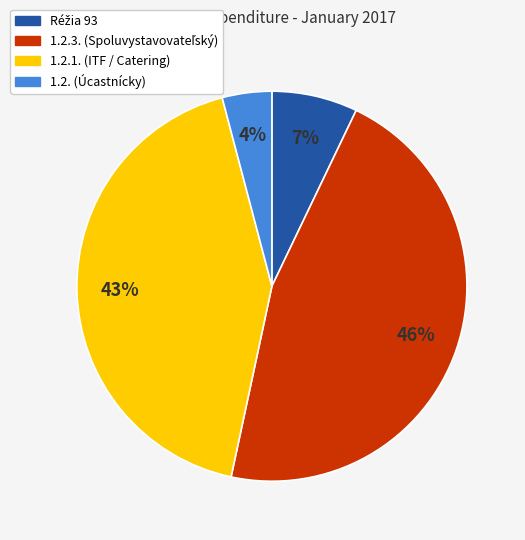

Does any single category account for the majority?

No